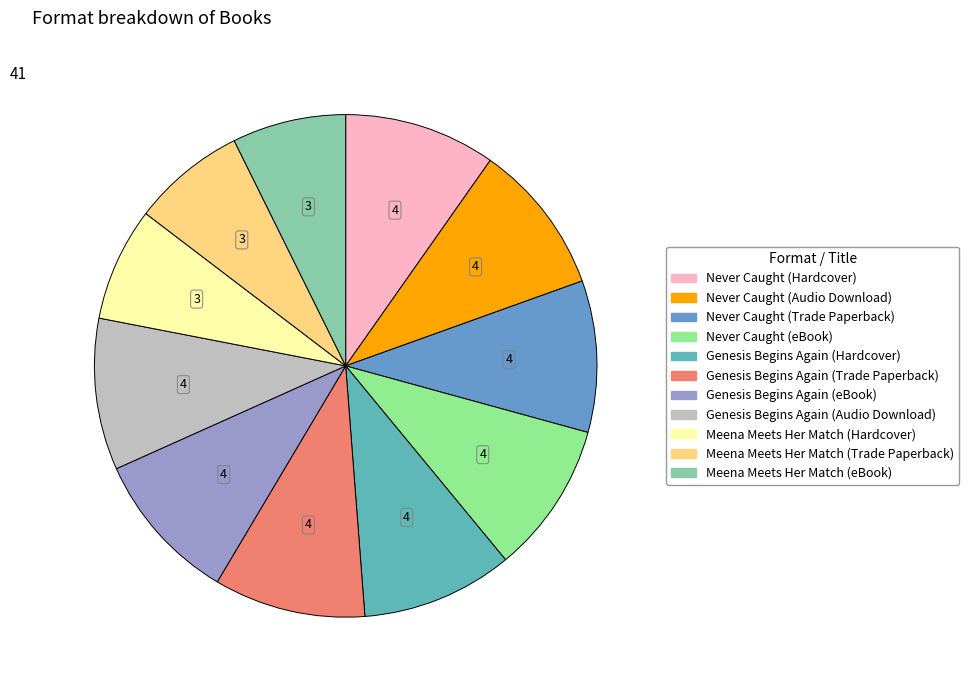

Is it true that Never Caught (Audio Download) is 10% of the pie?

True